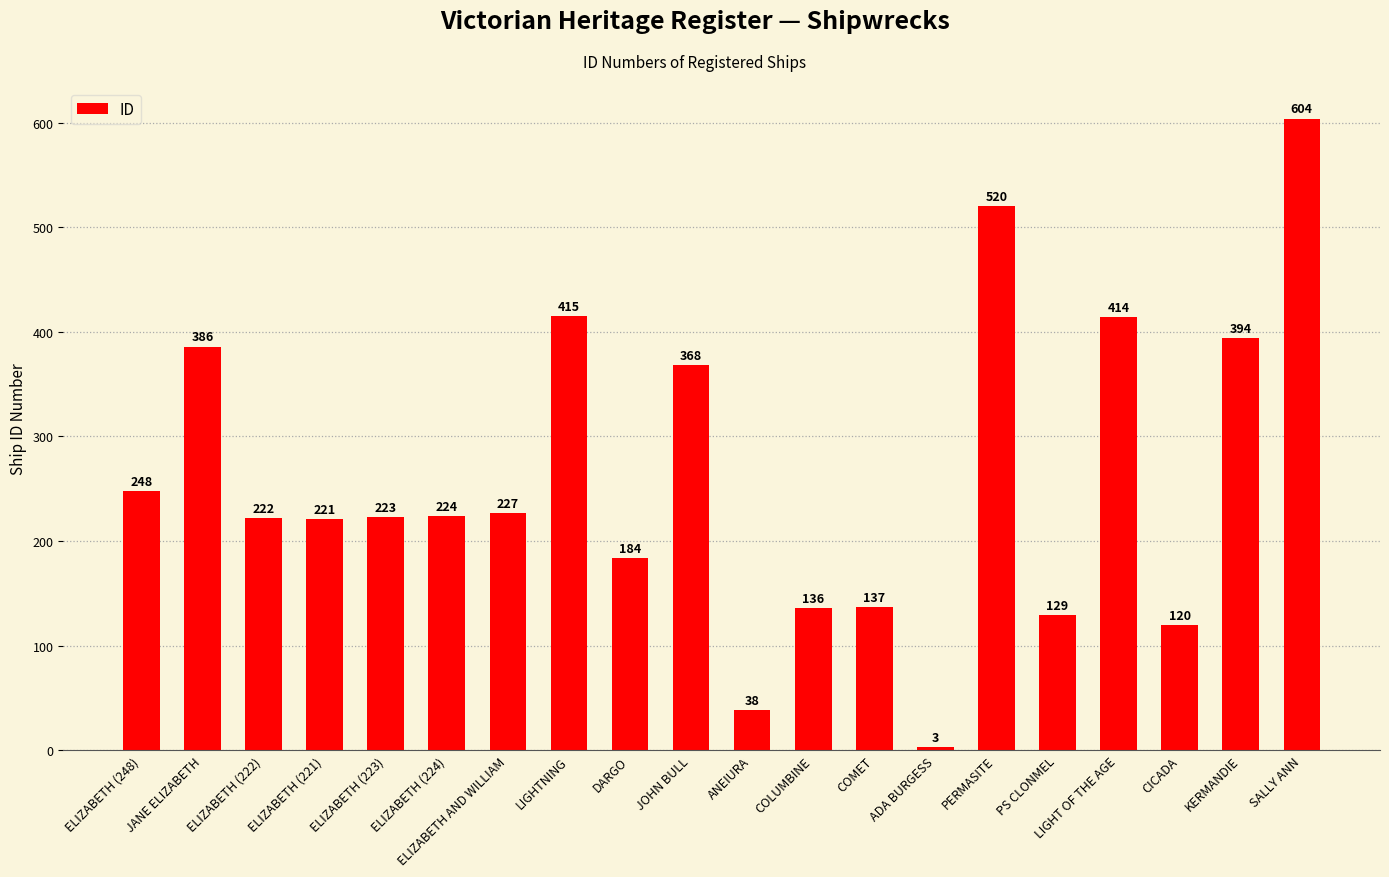

Which has a higher value, JANE ELIZABETH or DARGO?

JANE ELIZABETH